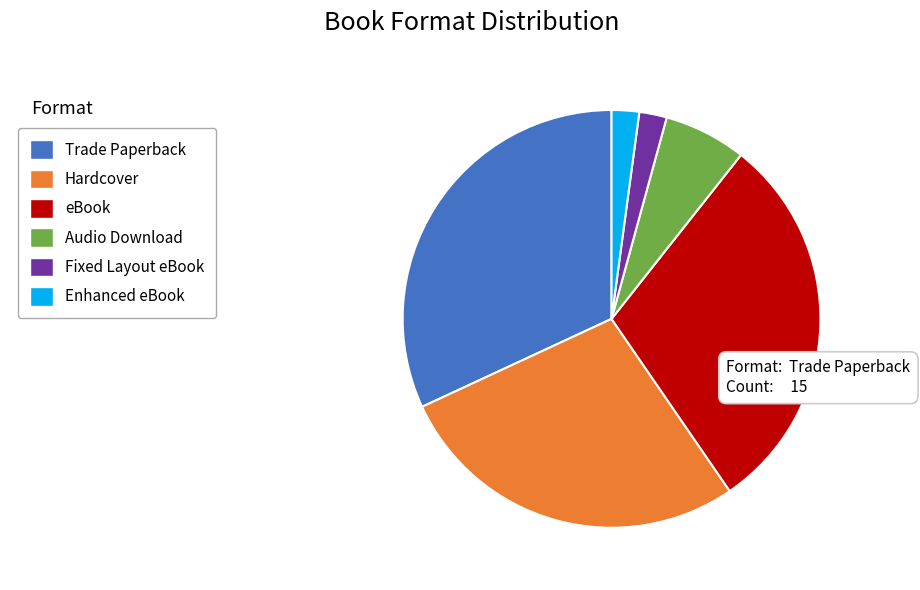

Does any single category account for the majority?

No